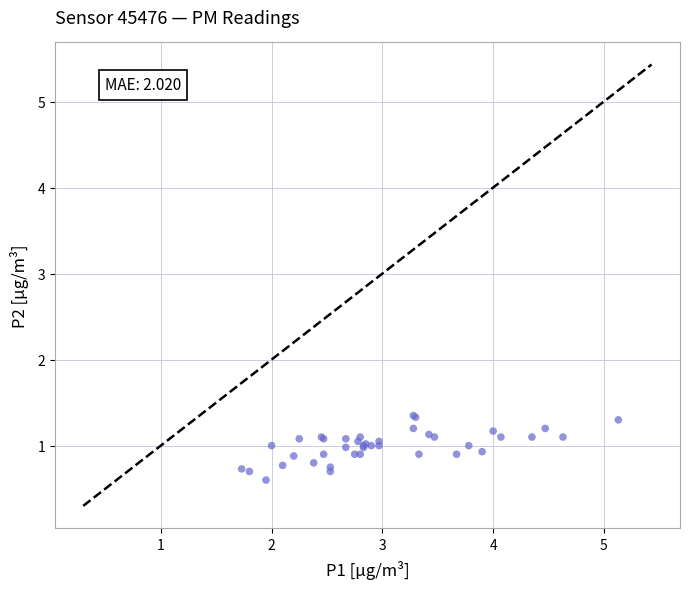

What Y value in the scatter plot is closest to 0?

0.6